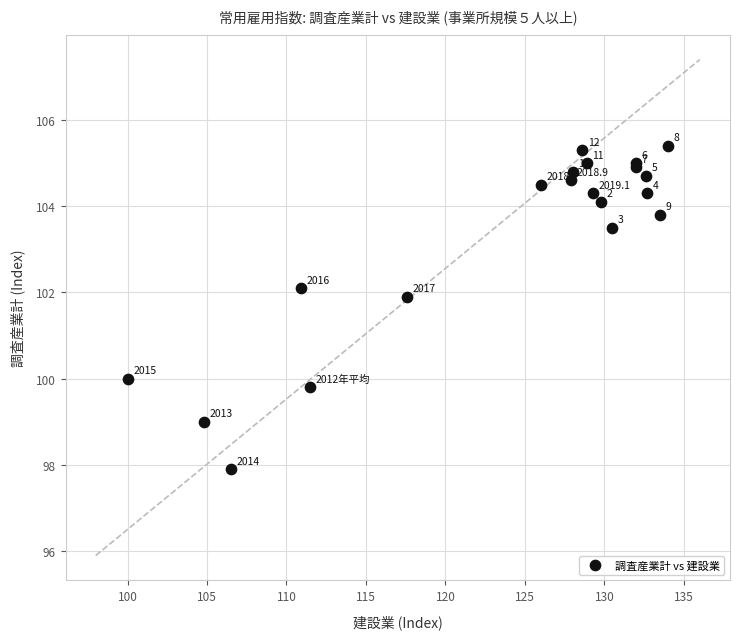

What Y value in the scatter plot is closest to 101?

101.9